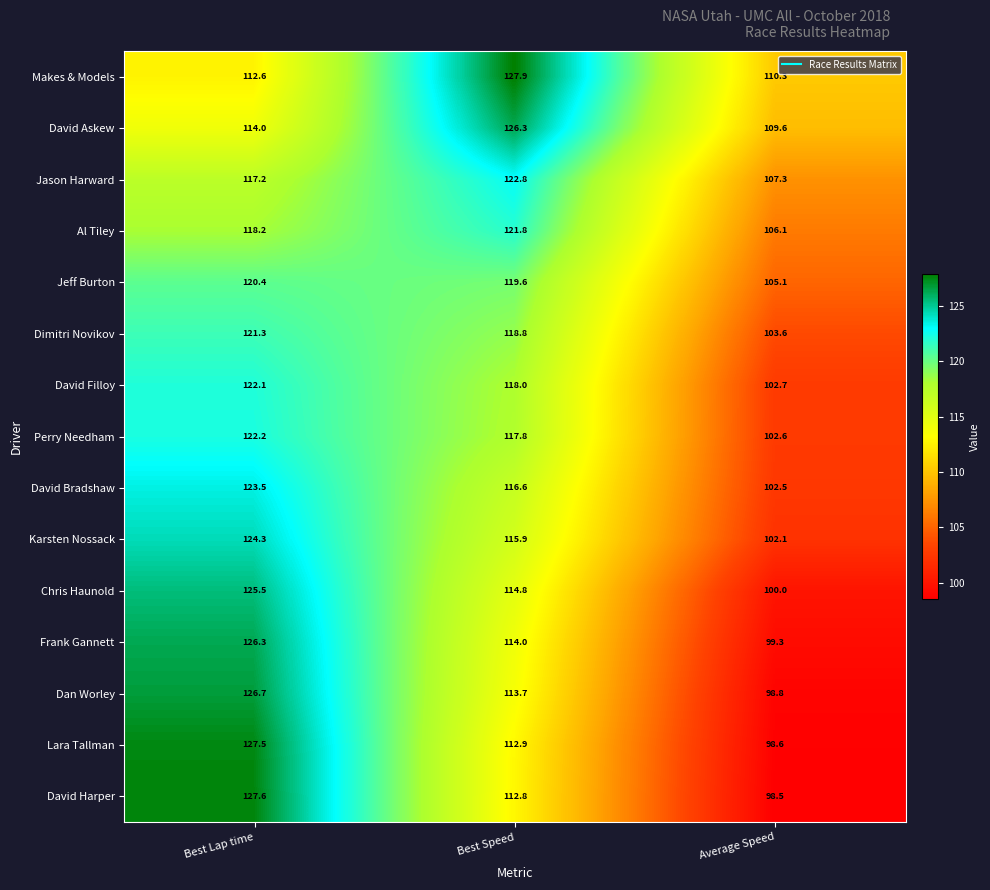

What is the sum of all Lara Tallman values?

339.0